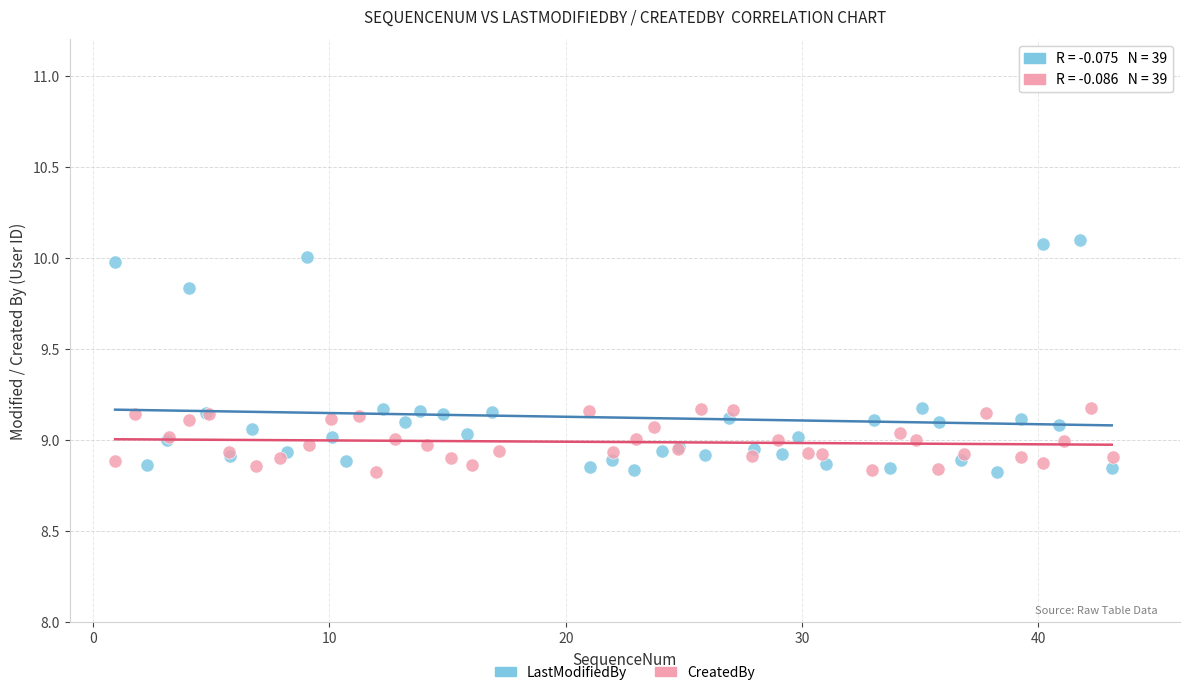

Which series has the widest spread of Y values?

LastModifiedBy